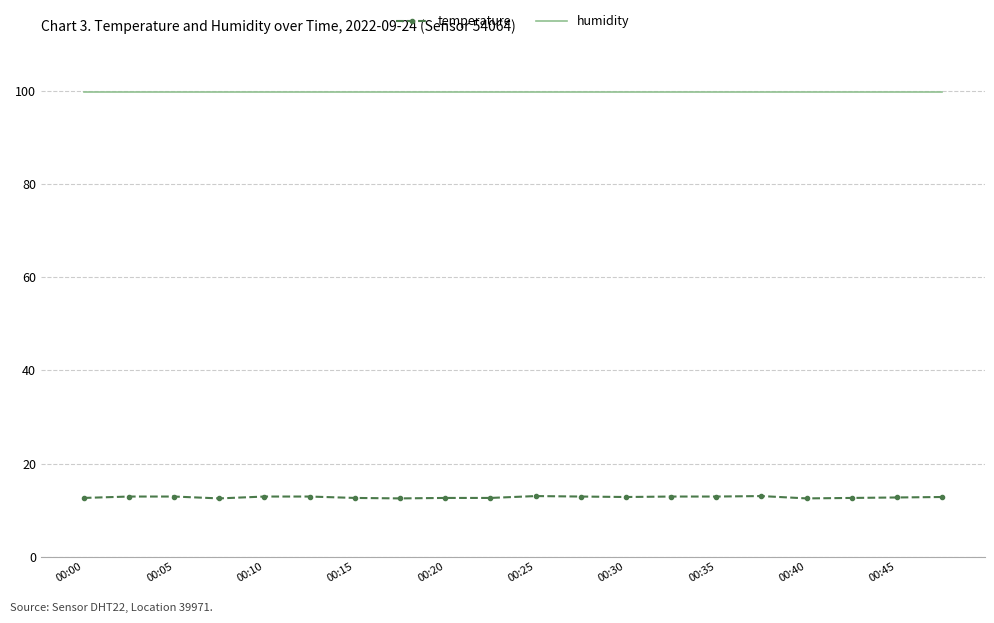

What is the greatest value displayed?

99.9